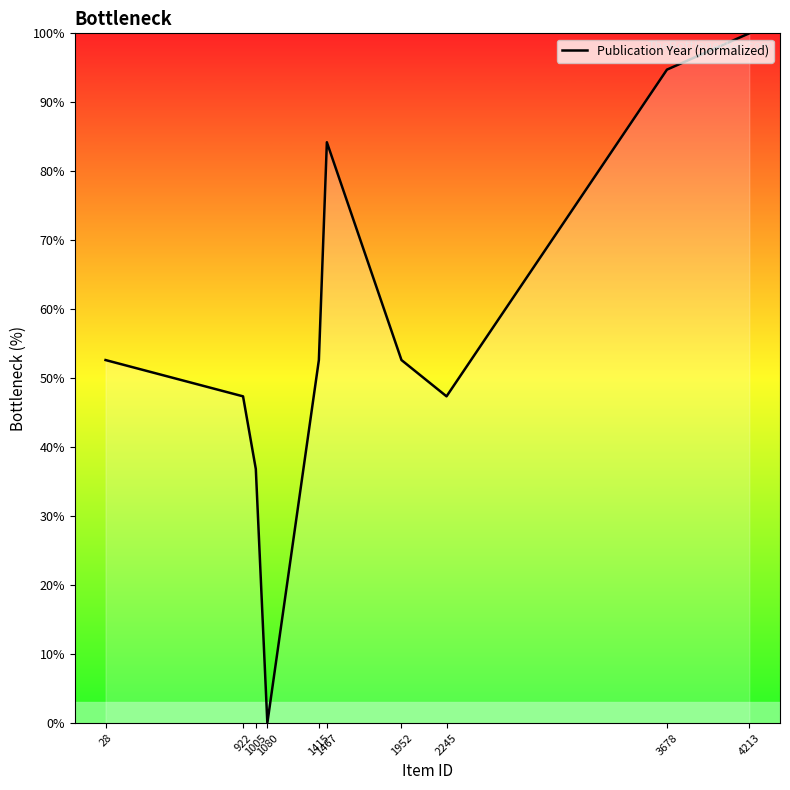

True or false: the data shows 13.1 at 922.

False